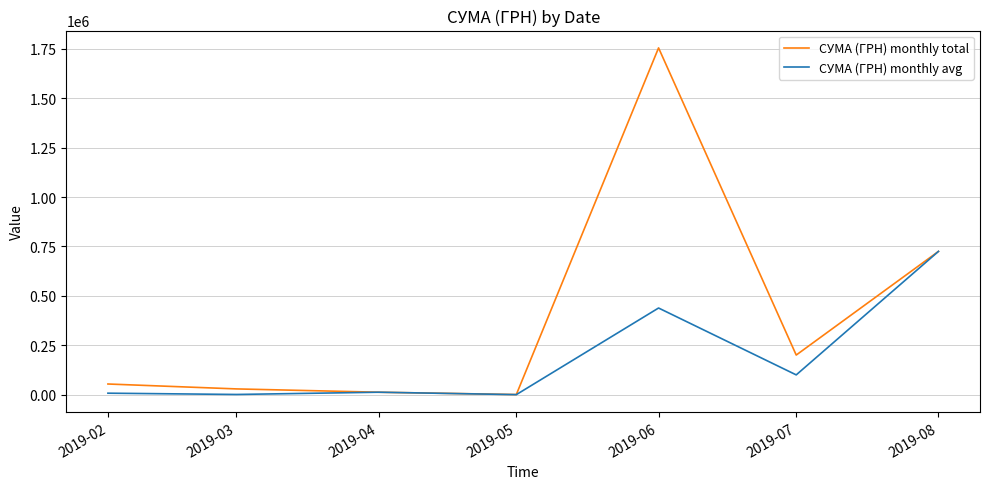

At which category is the sum across all series the highest?

2019-06